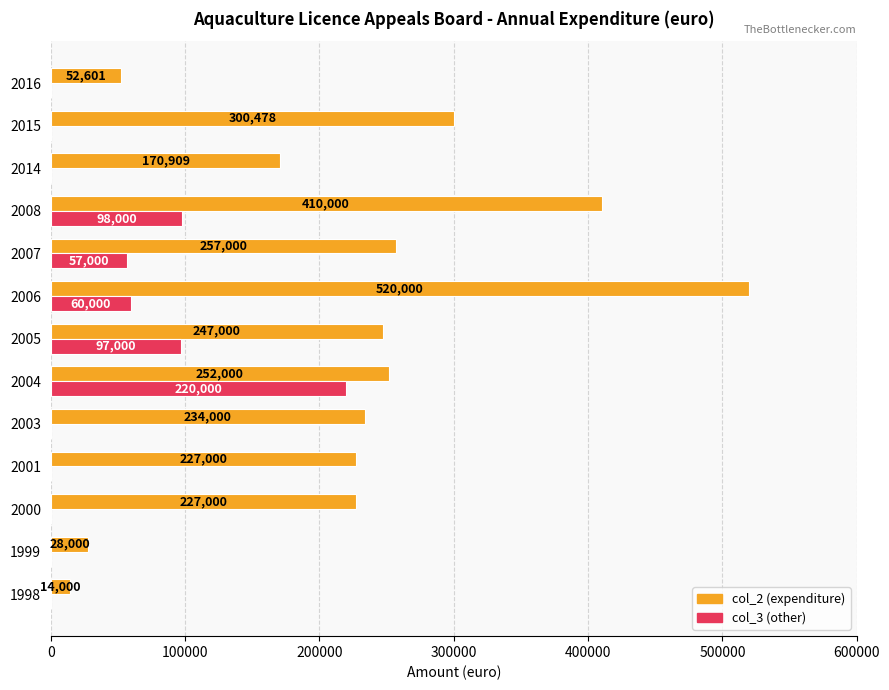

True or false: col_3 (other) has a value of -83013 at 2001.

False